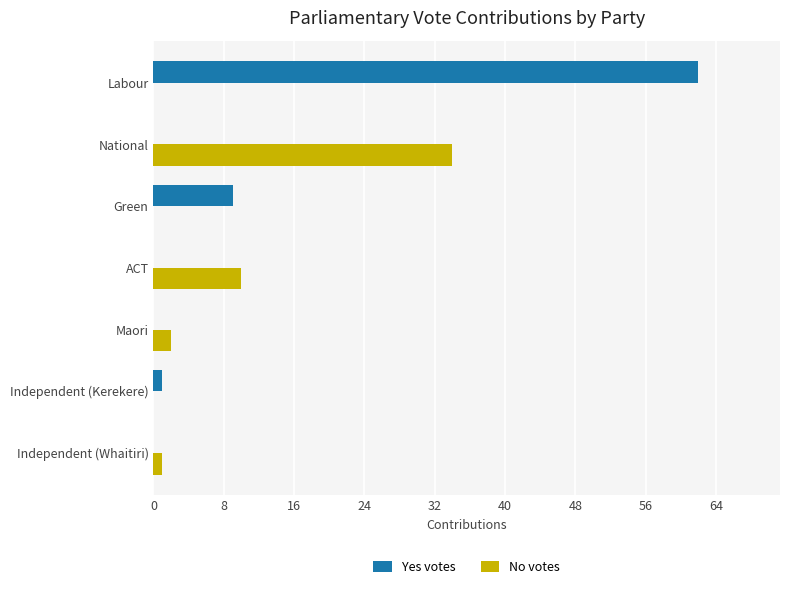

At which label is Yes votes closest to 31?

Green